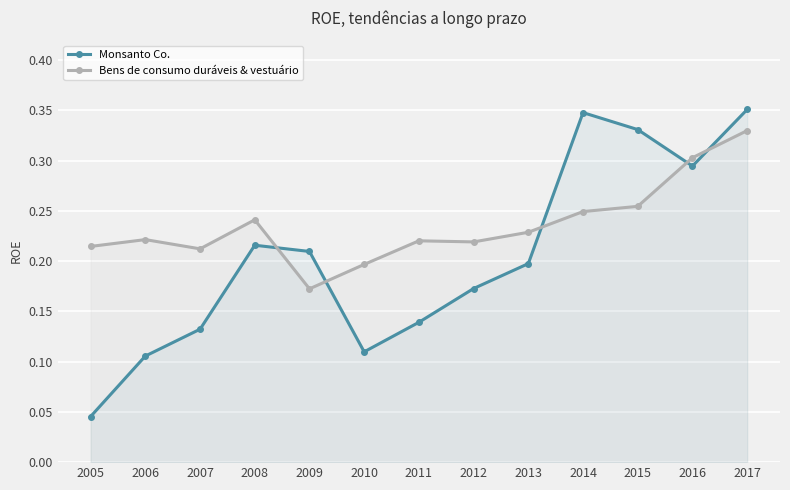

How many Bens de consumo duráveis & vestuário values are between 0 and 1?

13